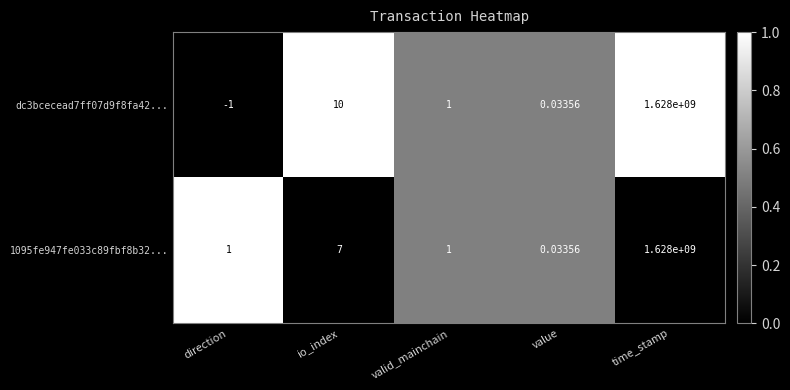

Is the value of dc3bcecead7ff07d9f8fa42... at time_stamp greater than the value of 1095fe947fe033c89fbf8b32... at direction?

Yes